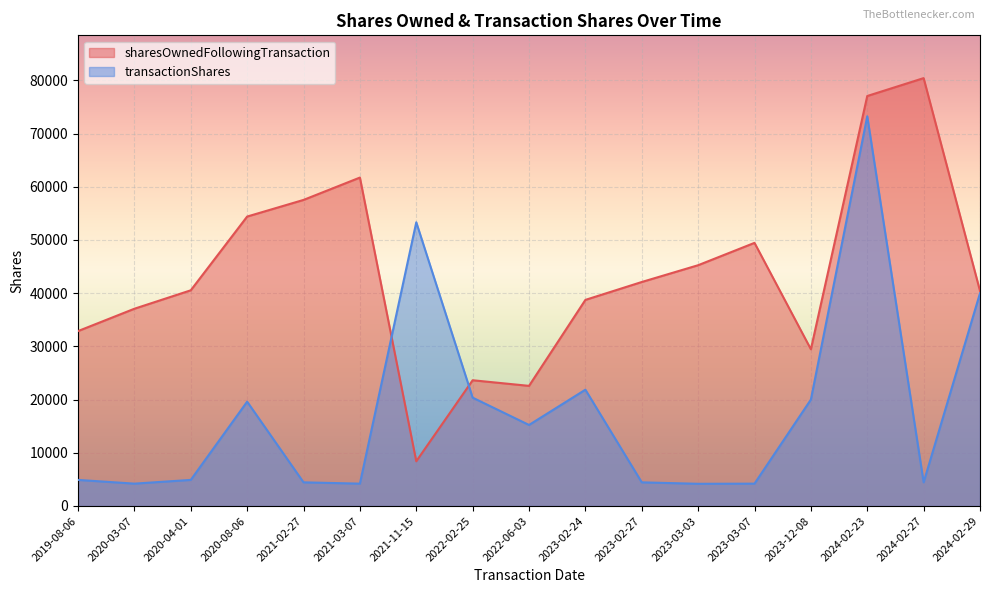

What is the difference between the transactionShares values at 2023-12-08 and 2022-06-03?

4769